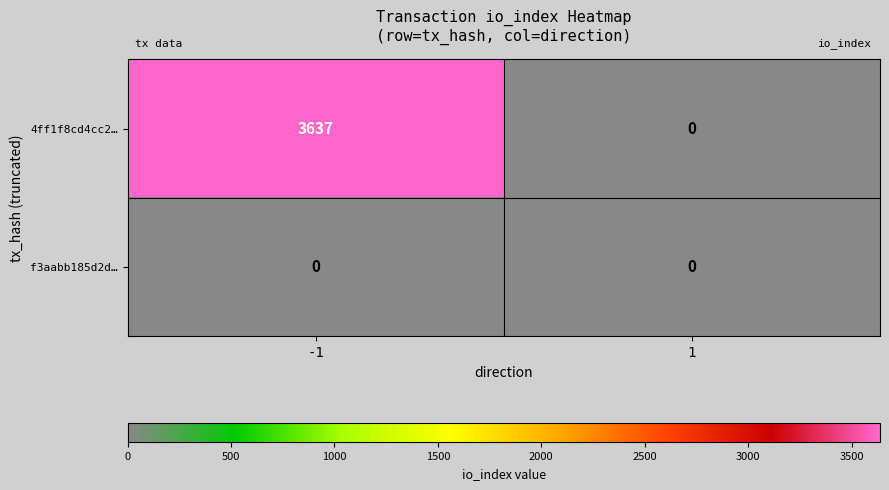

Between -1 and 1, which series saw the biggest shift?

4ff1f8cd4cc2…